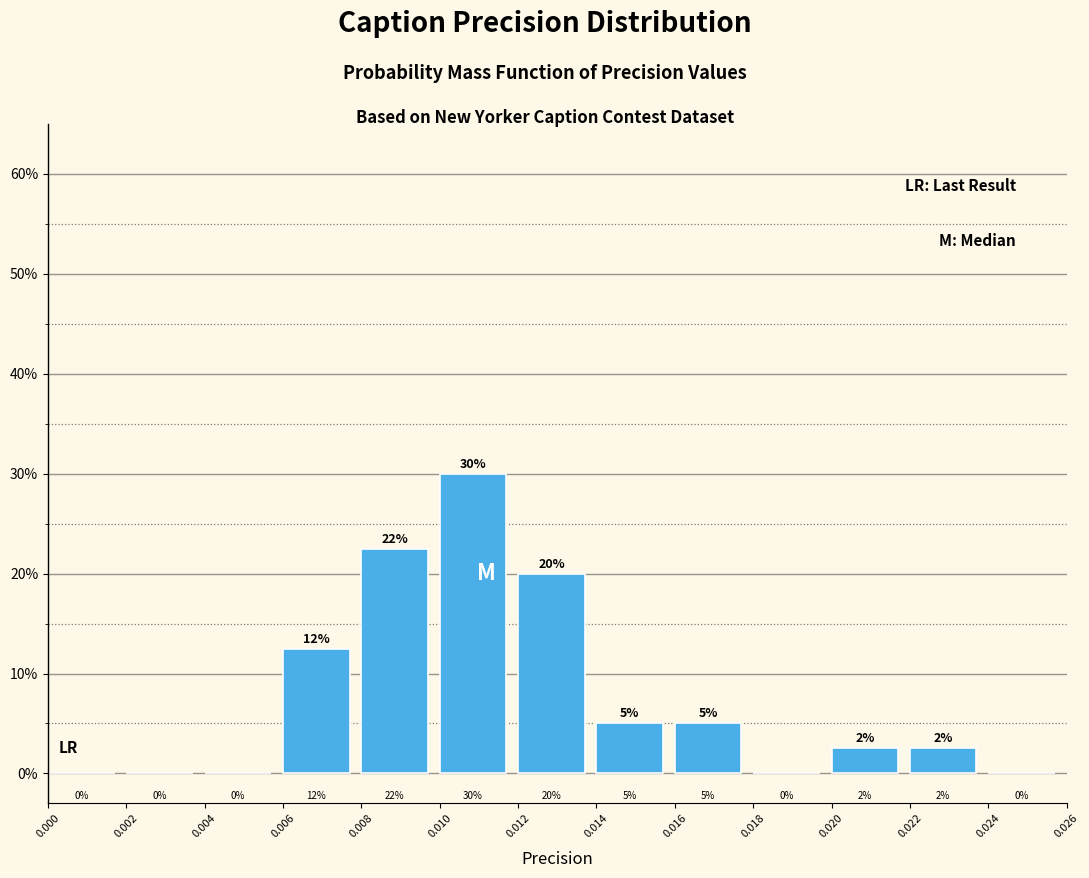

Over which range of the x-axis is the bar tallest?

0.010 to 0.012